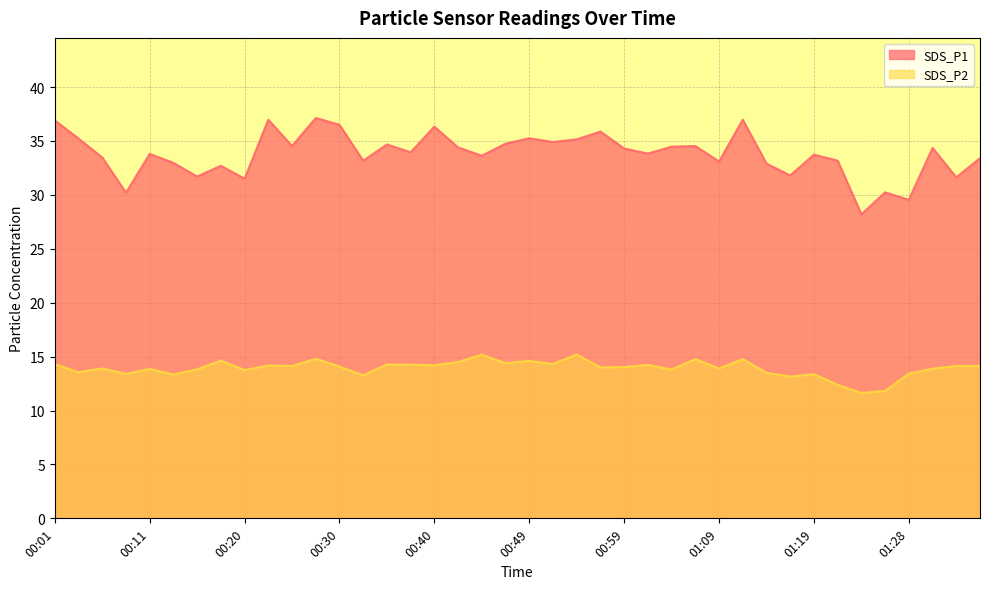

Does the chart display data point markers on the line(s)?

No